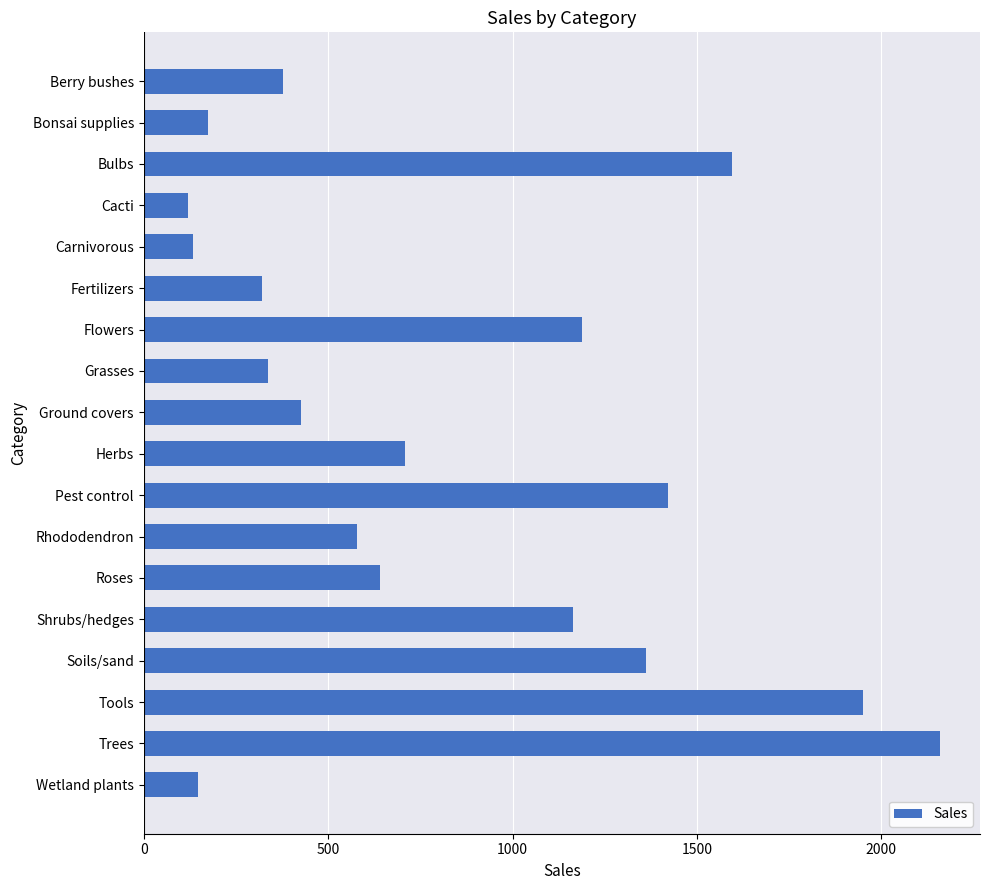

The value at Flowers is 428.2. True or false?

False